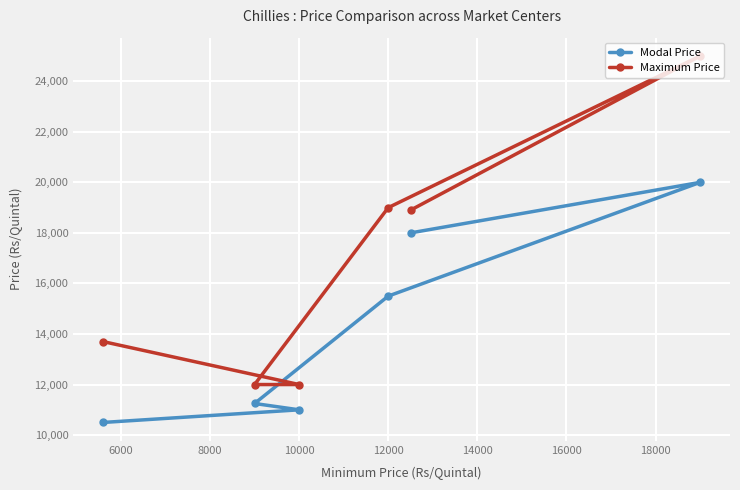

Does the chart display data point markers on the line(s)?

Yes